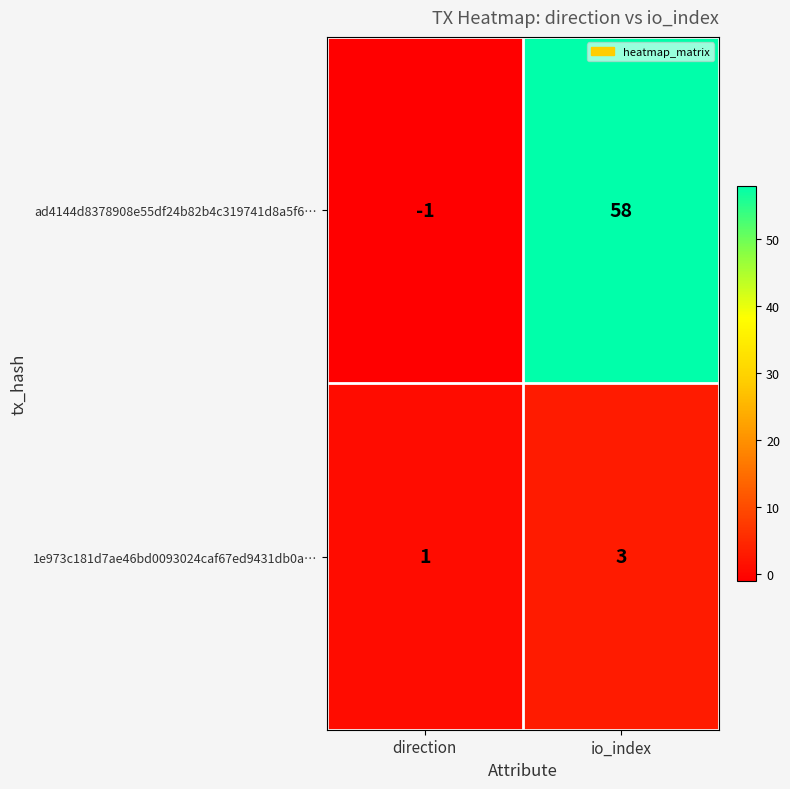

True or false: ad4144d8378908e55df24b82b4c319741d8a5f6… has a value of 31 at io_index.

False